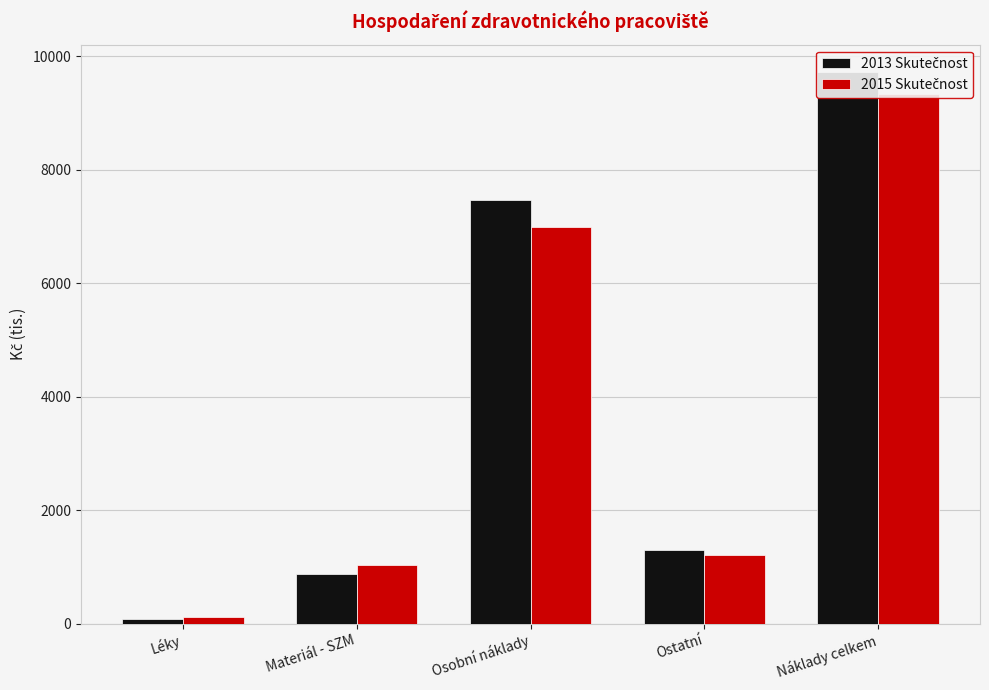

The 2013 Skutečnost series shows 9716.5 at Náklady celkem. True or false?

True